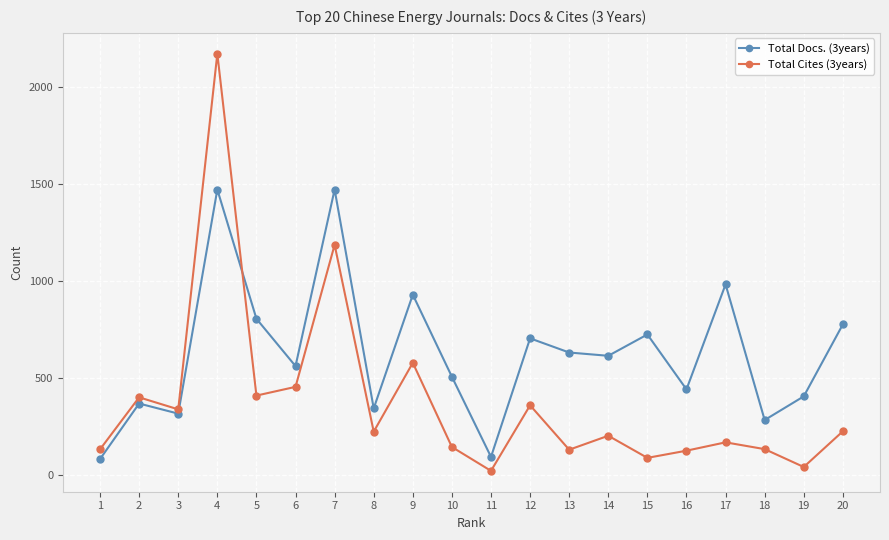

How many interior local valleys does the Total Docs. (3years) series have?

7